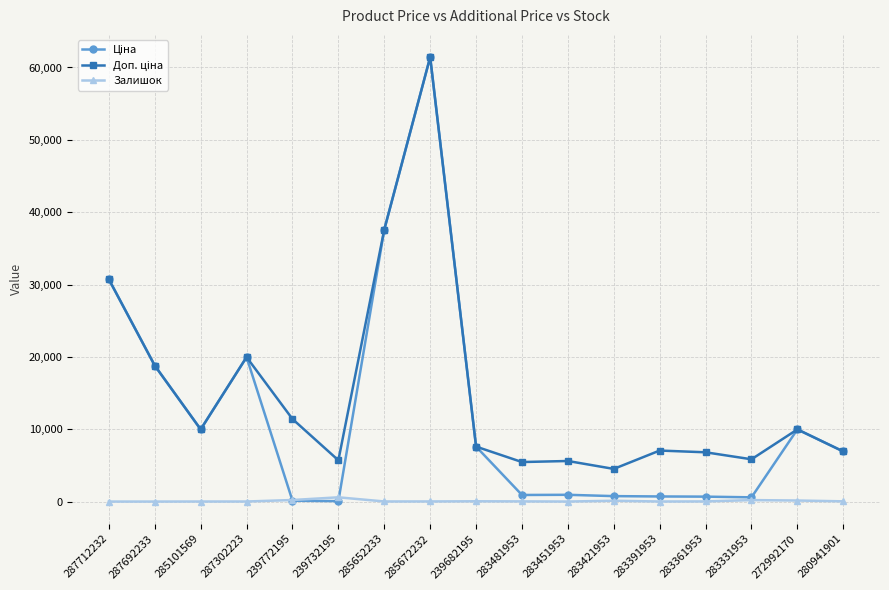

How many data points does each series have?

17